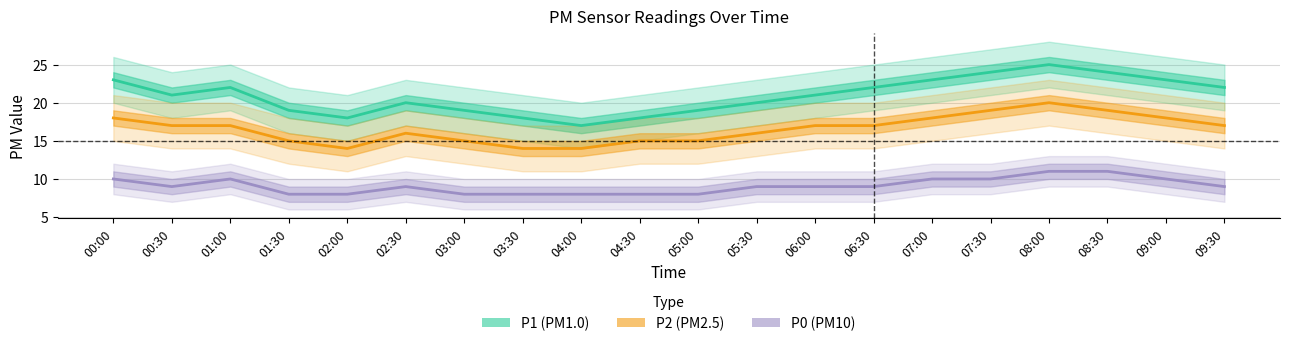

Is this an area chart (filled region under the line)?

No